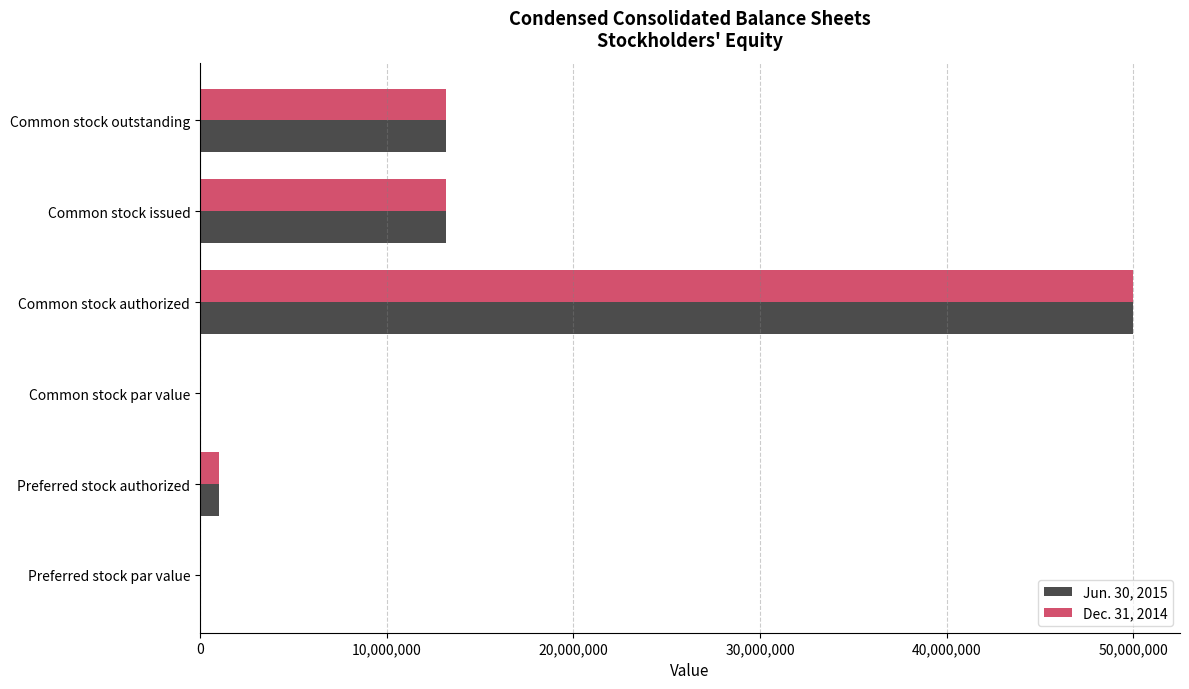

What is the average value of the Jun. 30, 2015 series?

12889997.0